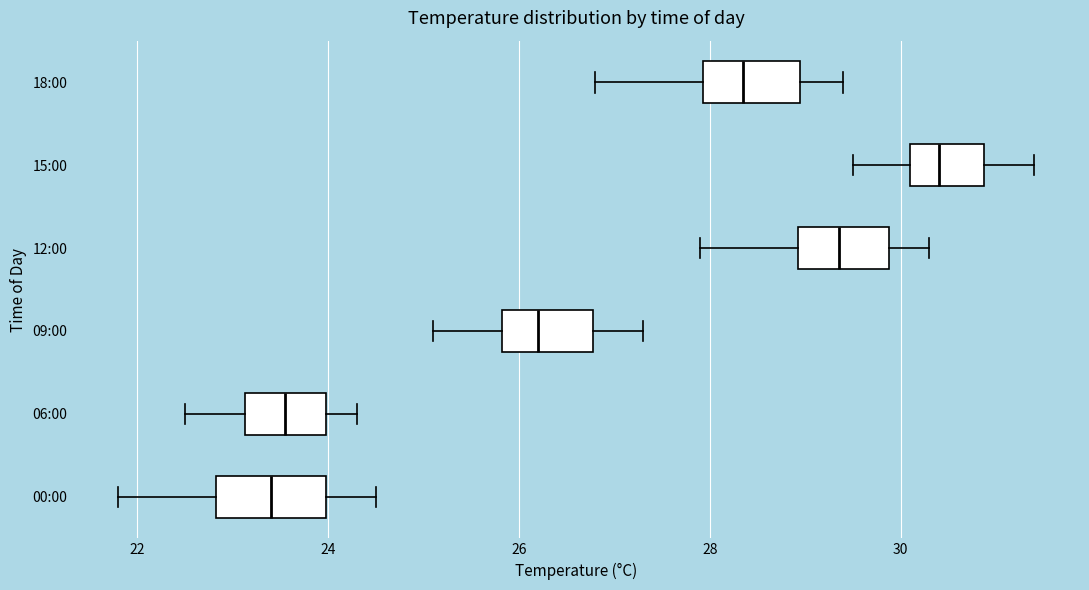

Reading bottom to top, transcribe this box plot: for each box, give where its median line is, the range the box spans, and where its two whiskers end, as read against the x-axis. The values are not printed on the chart, so give them approximately, as read against the axis.

00:00: median 23.4, box 22.8 to 24.0, whiskers 21.8 to 24.6
06:00: median 23.6, box 23.2 to 24.0, whiskers 22.6 to 24.4
09:00: median 26.2, box 25.8 to 26.8, whiskers 25.2 to 27.4
12:00: median 29.4, box 29.0 to 29.8, whiskers 28.0 to 30.4
15:00: median 30.4, box 30.2 to 30.8, whiskers 29.6 to 31.4
18:00: median 28.4, box 28.0 to 29.0, whiskers 26.8 to 29.4